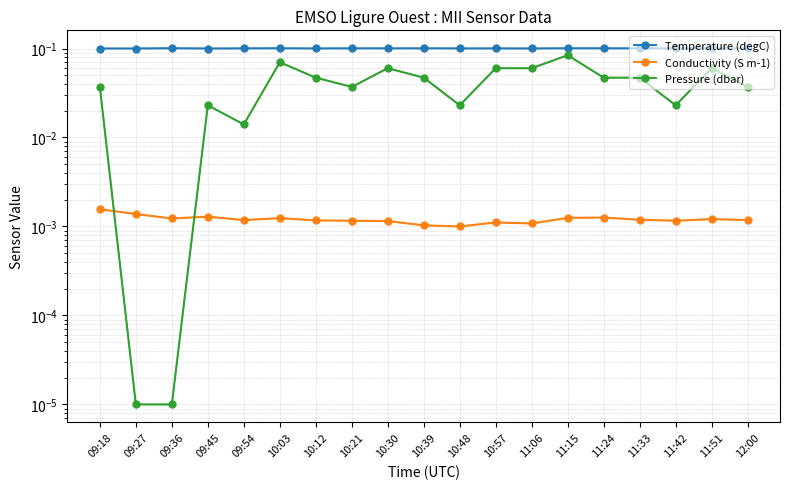

Reading left to right, what are all the values shown in this chart?

Temperature (degC): 09:18=0.1	09:27=0.1	09:36=0.1	09:45=0.1	09:54=0.1	10:03=0.1	10:12=0.1	10:21=0.1	10:30=0.1	10:39=0.1	10:48=0.1	10:57=0.1	11:06=0.1	11:15=0.1	11:24=0.1	11:33=0.1	11:42=0.1	11:51=0.1	12:00=0.1
Conductivity (S m-1): 09:18=0.0	09:27=0.0	09:36=0.0	09:45=0.0	09:54=0.0	10:03=0.0	10:12=0.0	10:21=0.0	10:30=0.0	10:39=0.0	10:48=0.0	10:57=0.0	11:06=0.0	11:15=0.0	11:24=0.0	11:33=0.0	11:42=0.0	11:51=0.0	12:00=0.0
Pressure (dbar): 09:18=0.0	09:27=0.0	09:36=0.0	09:45=0.0	09:54=0.0	10:03=0.1	10:12=0.0	10:21=0.0	10:30=0.1	10:39=0.0	10:48=0.0	10:57=0.1	11:06=0.1	11:15=0.1	11:24=0.0	11:33=0.0	11:42=0.0	11:51=0.1	12:00=0.0